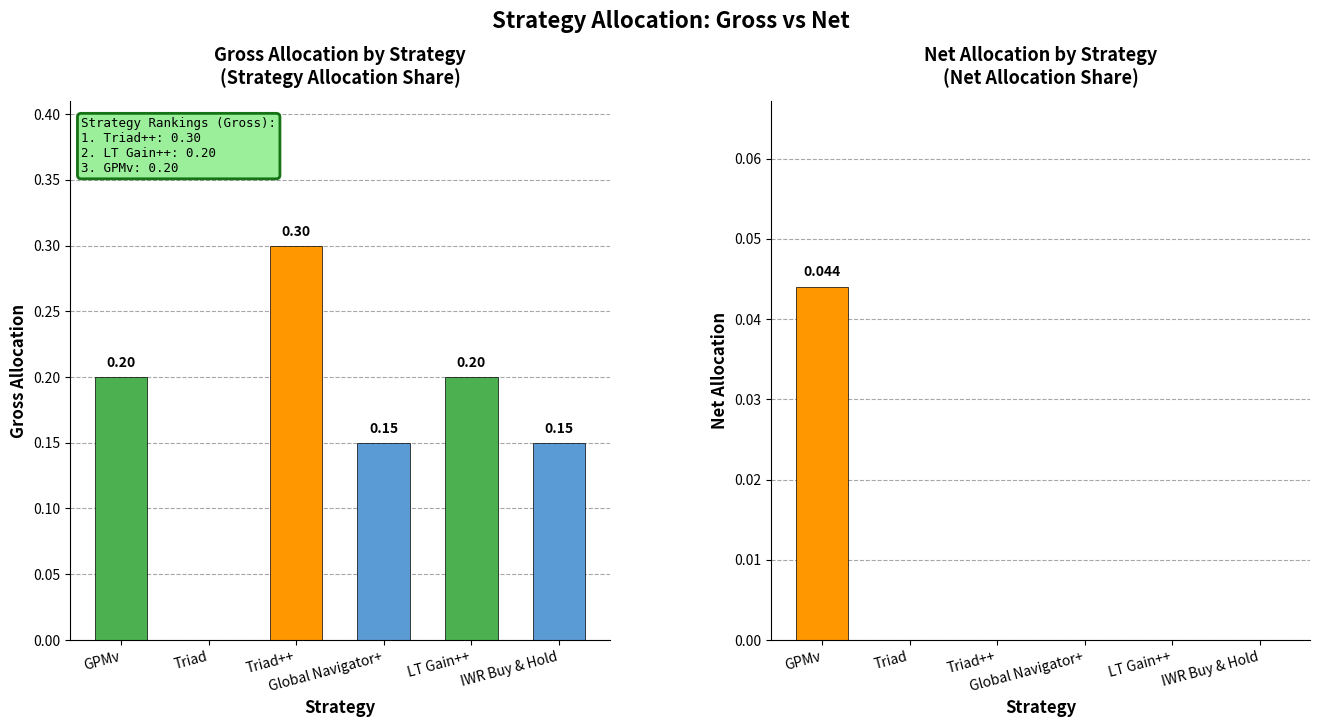

What is the label of the 3rd bar from the left?

Triad++